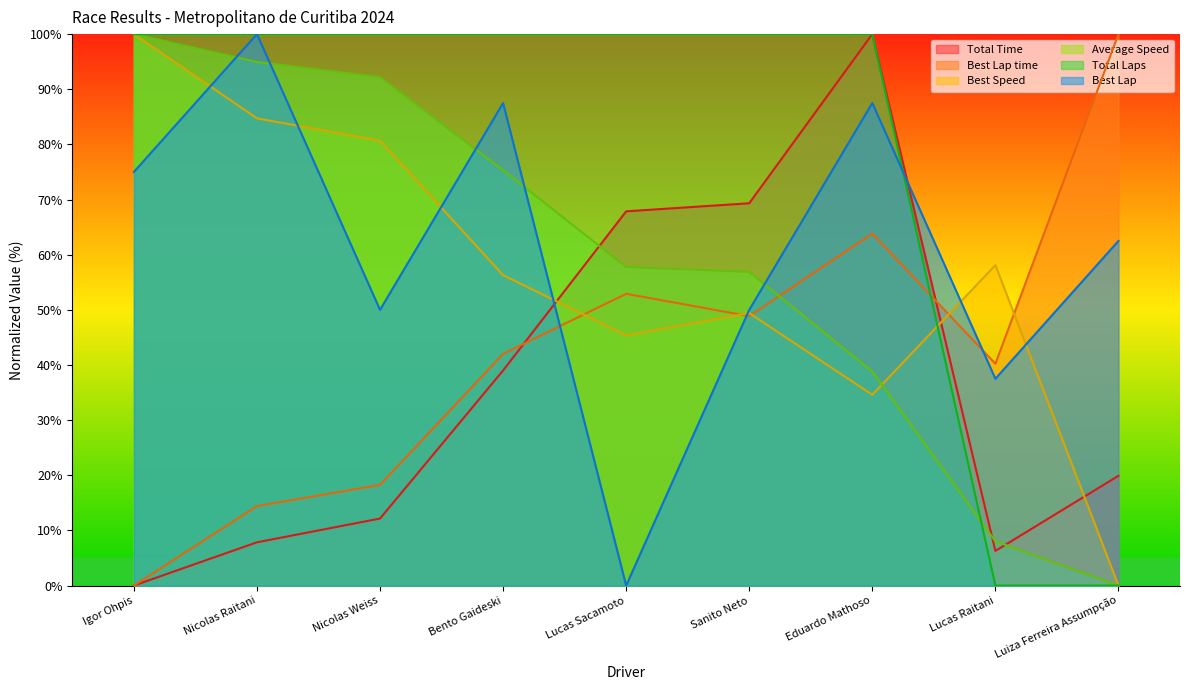

How many times do Best Lap and Best Lap time cross each other?

3